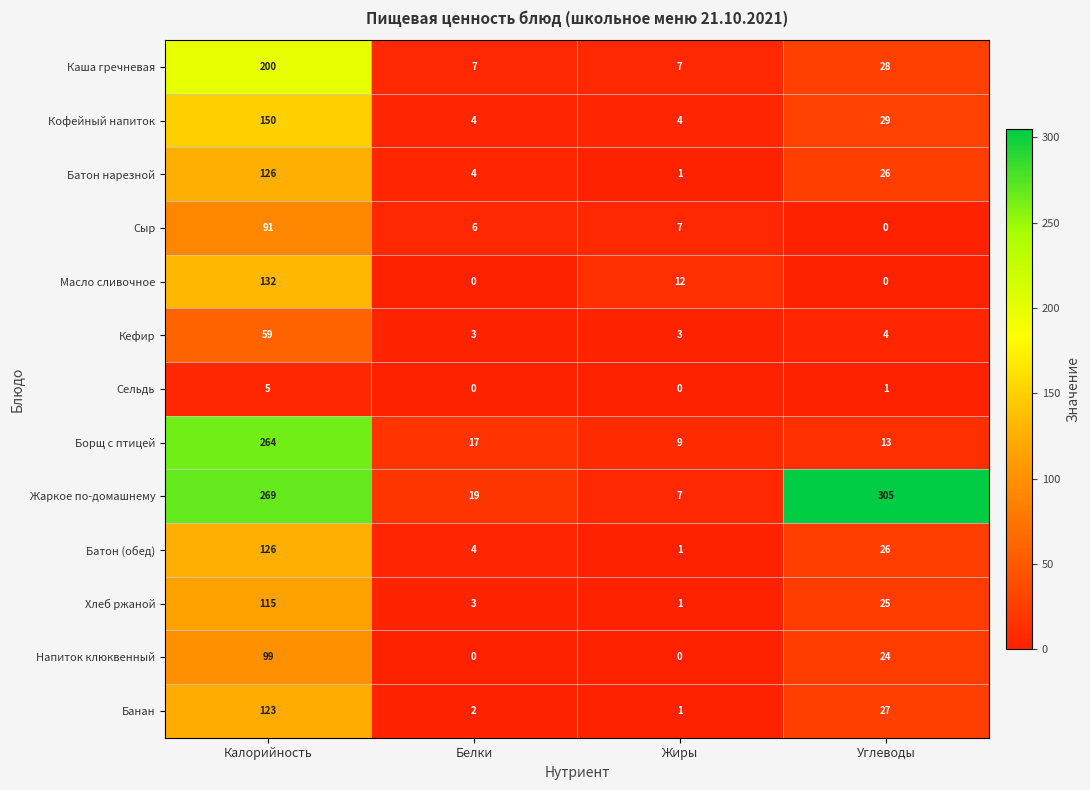

Count the number of categories in the chart.

4